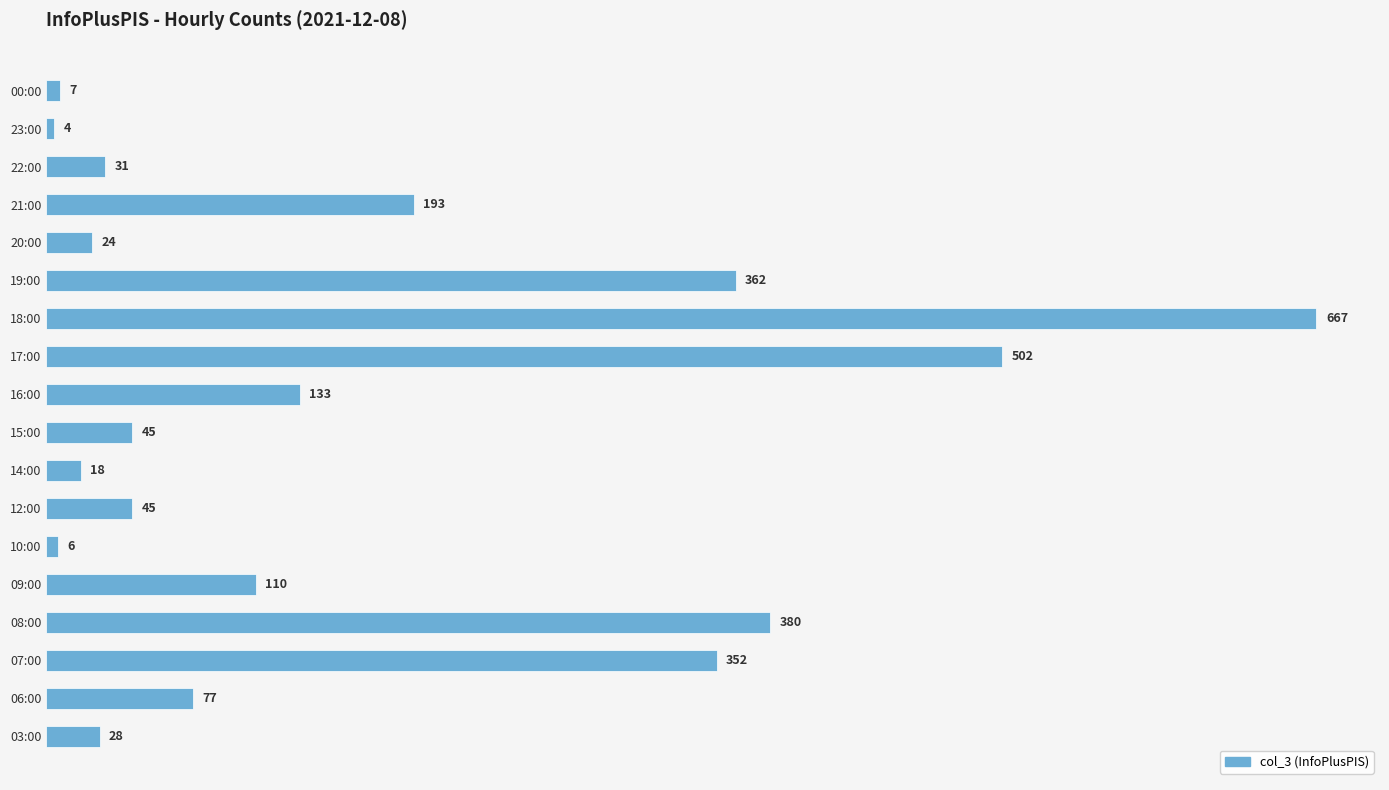

At which label is the value closest to 335?

07:00